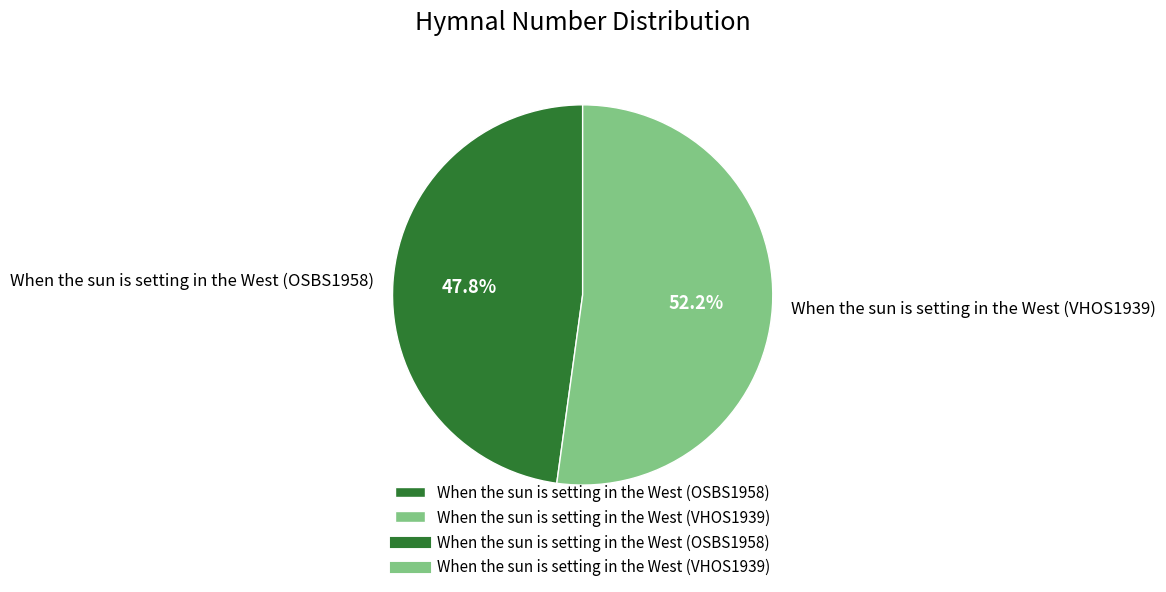

Which slice is the smallest?

When the sun is setting in the West (OSBS1958)